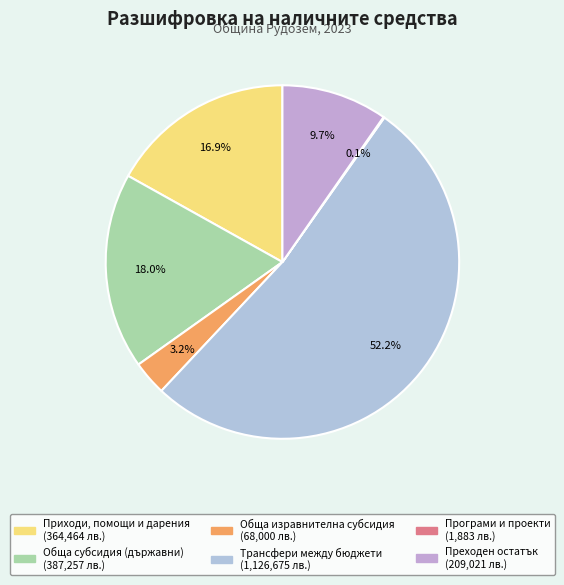

Count the number of slices in the pie.

6